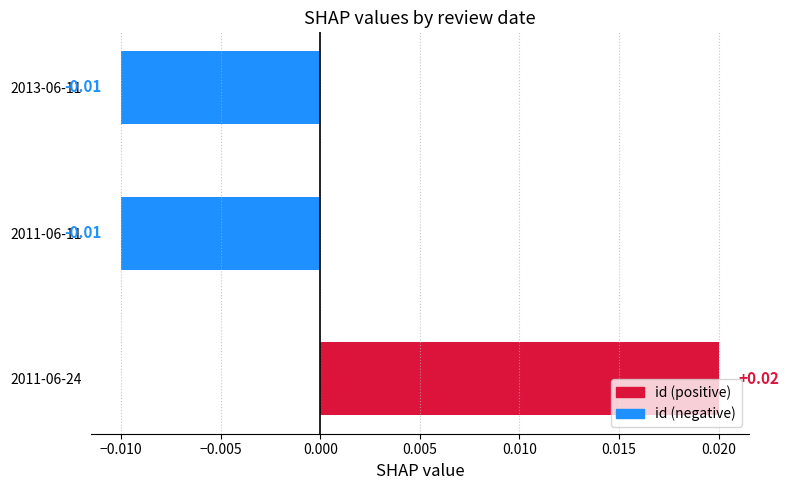

Between 2011-06-11 and 2011-06-24, which is larger?

2011-06-24